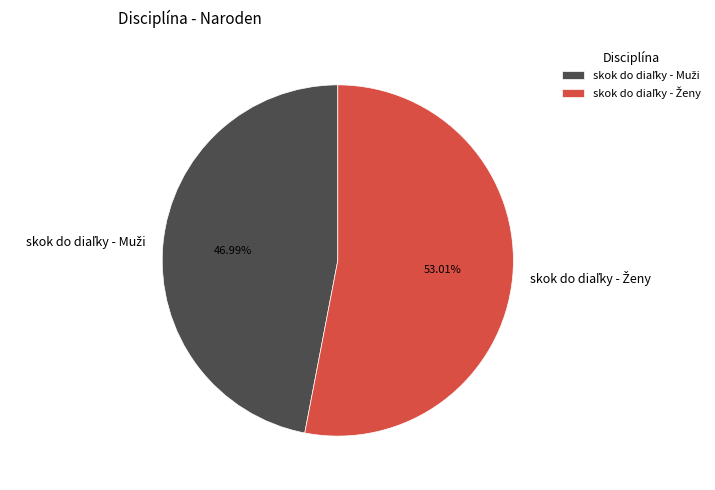

Count the number of slices in the pie.

2